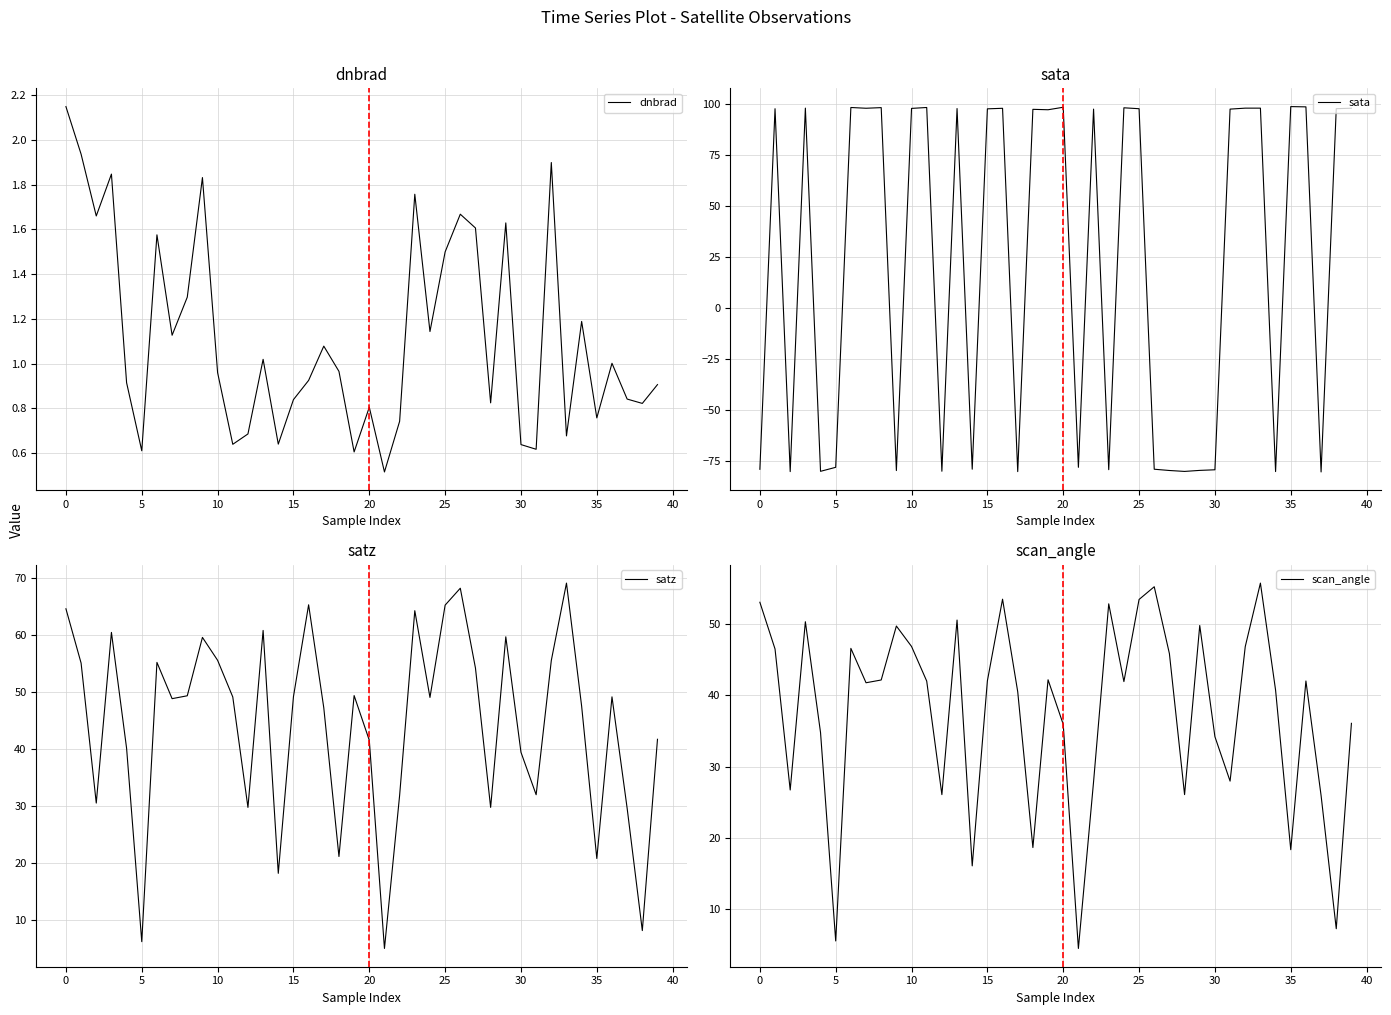

What is the average value of the satz series?

44.4